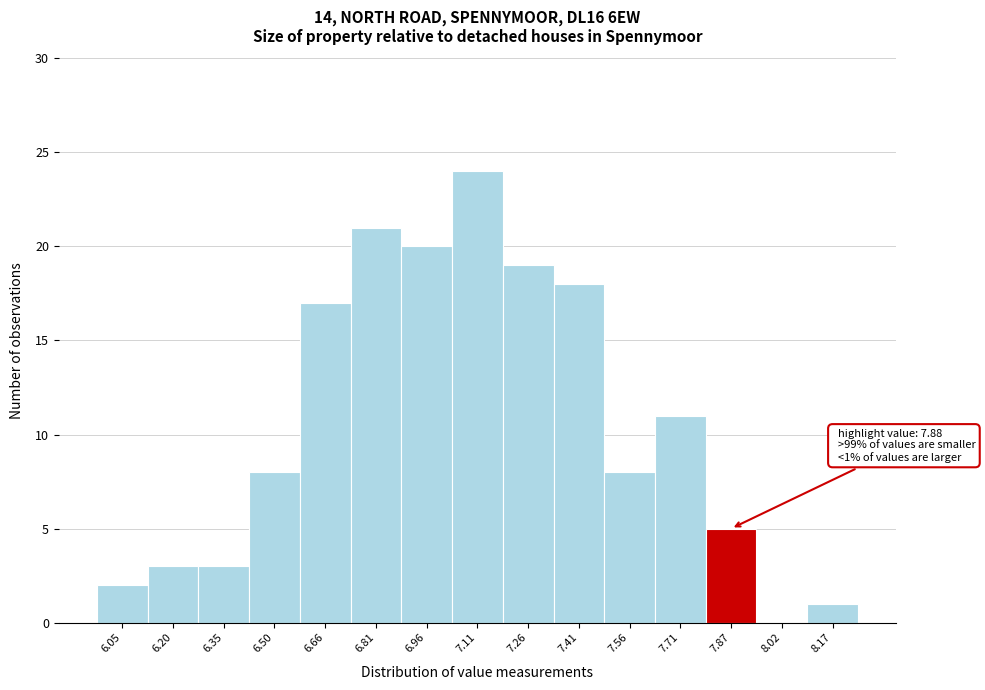

Reading left to right, what are all the values shown in this chart?

6.05=2	6.20=3	6.35=3	6.50=8	6.66=17	6.81=21	6.96=20	7.11=24	7.26=19	7.41=18	7.56=8	7.71=11	7.87=5	8.02=0	8.17=1